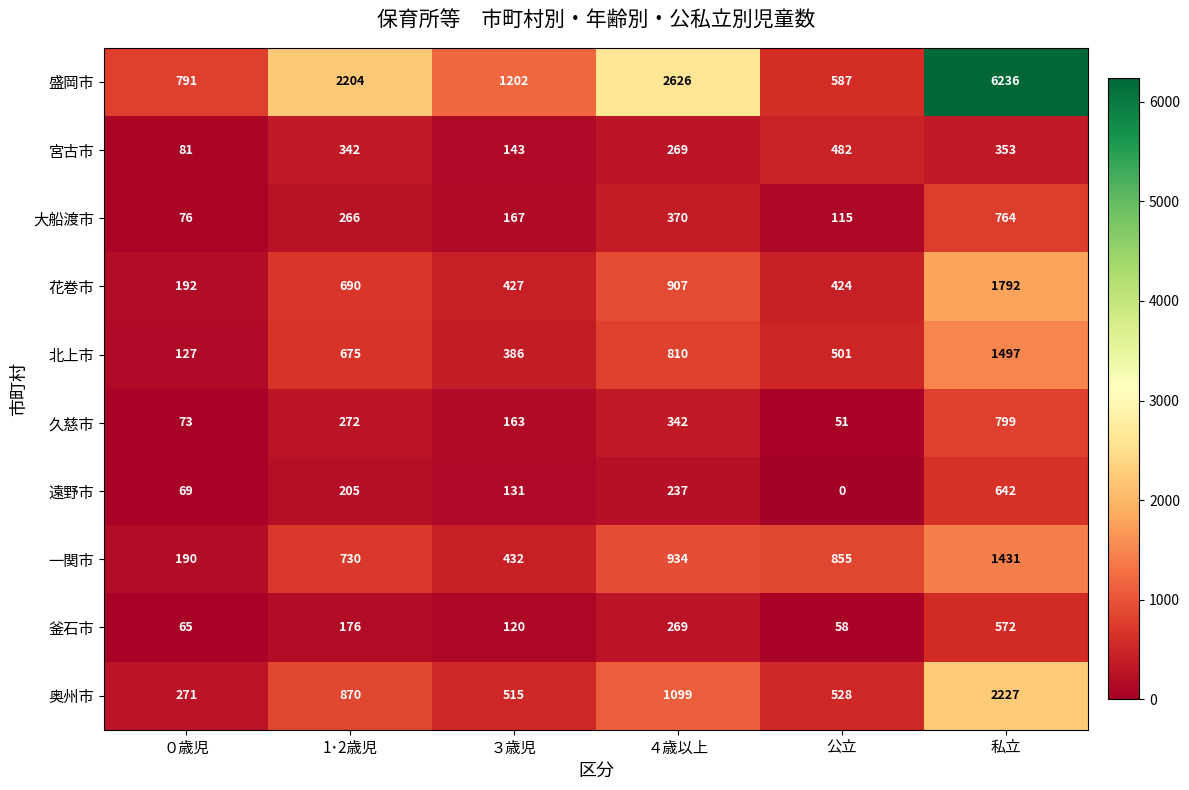

What is the difference between the maximum and minimum values in the 久慈市 series?

748